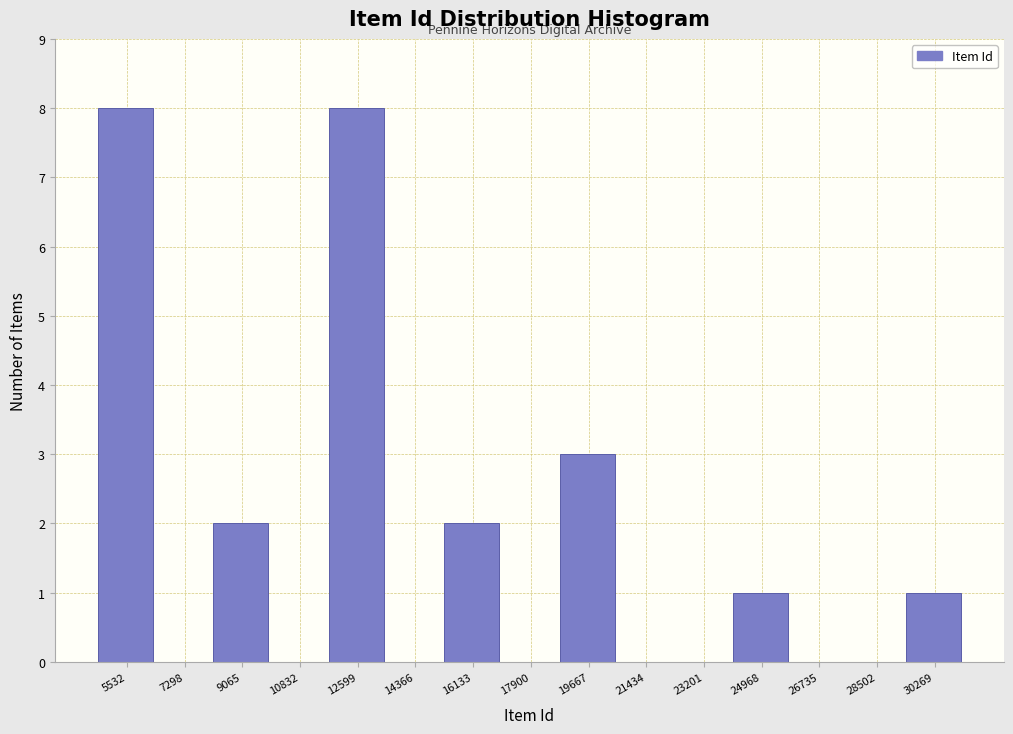

Reading left to right, transcribe all the data shown in this chart.

5532=8	7298=0	9065=2	10832=0	12599=8	14366=0	16133=2	17900=0	19667=3	21434=0	23201=0	24968=1	26735=0	28502=0	30269=1